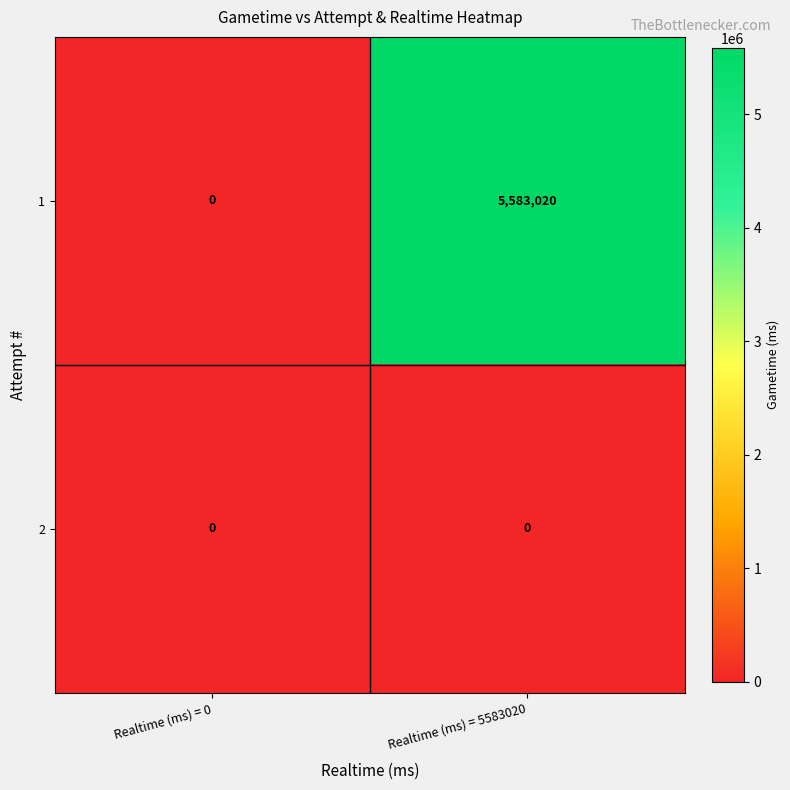

What is the spread (max minus min) of values at Realtime (ms) = 5583020?

5583020